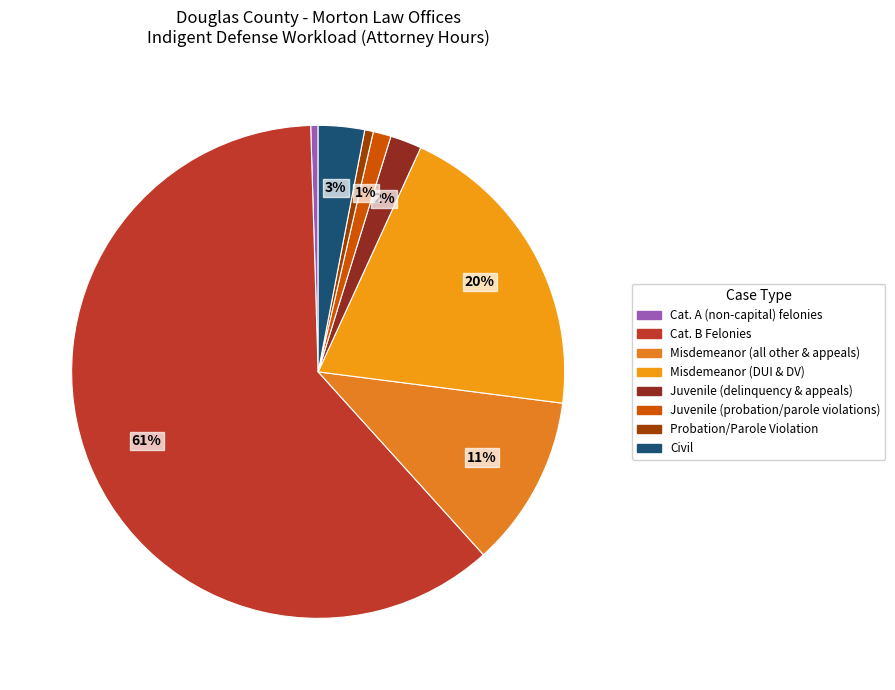

To the nearest percent, what portion does Cat. B Felonies represent?

61%